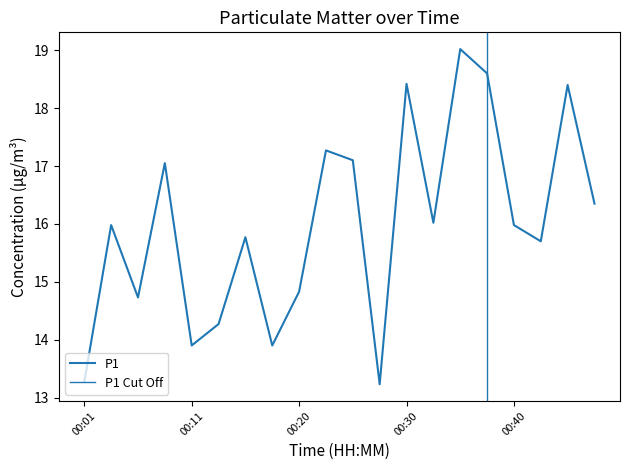

Is it true that the value at 00:08 is 17.1?

True